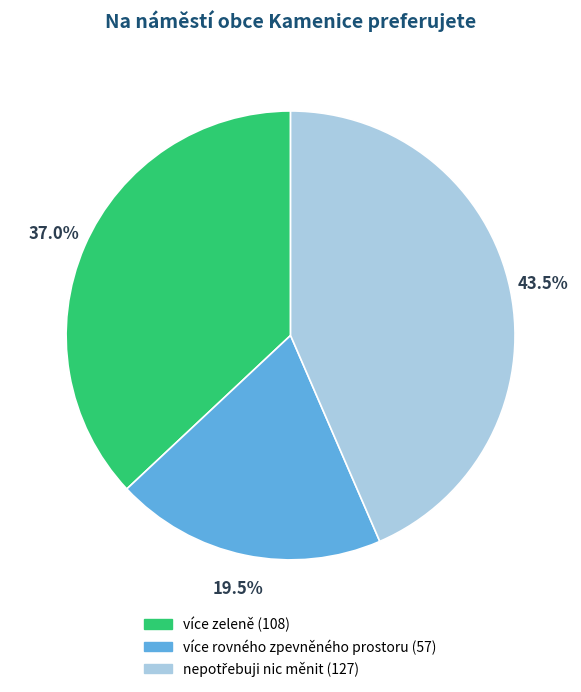

Approximately how many times larger is the value at více rovného zpevněného prostoru compared to více zeleně?

0.5